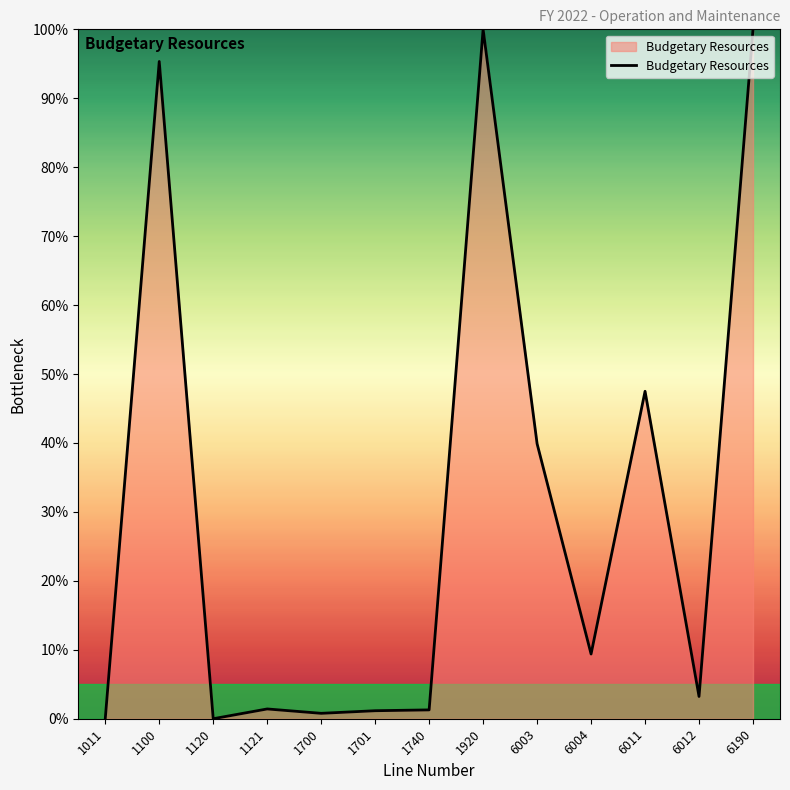

Is it true that the value at 6011 is 47.5?

True